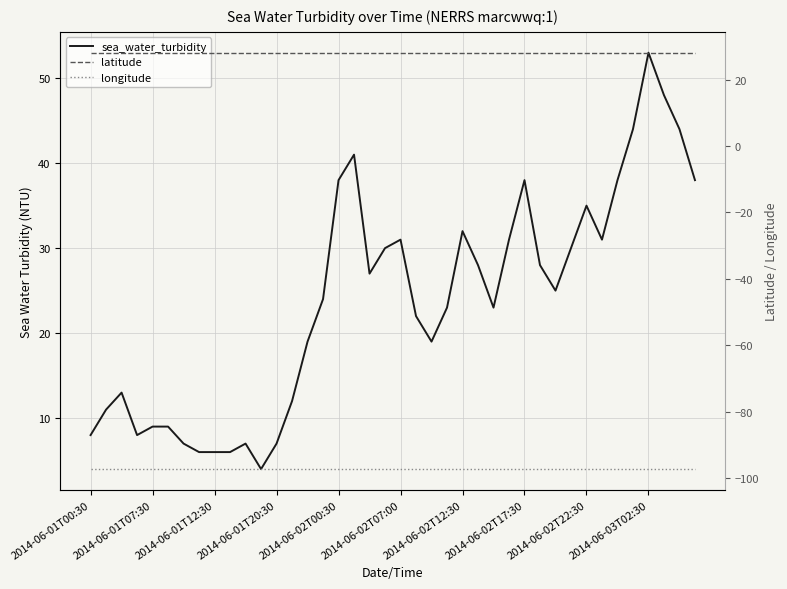

The latitude series shows 17.4 at 22. True or false?

False